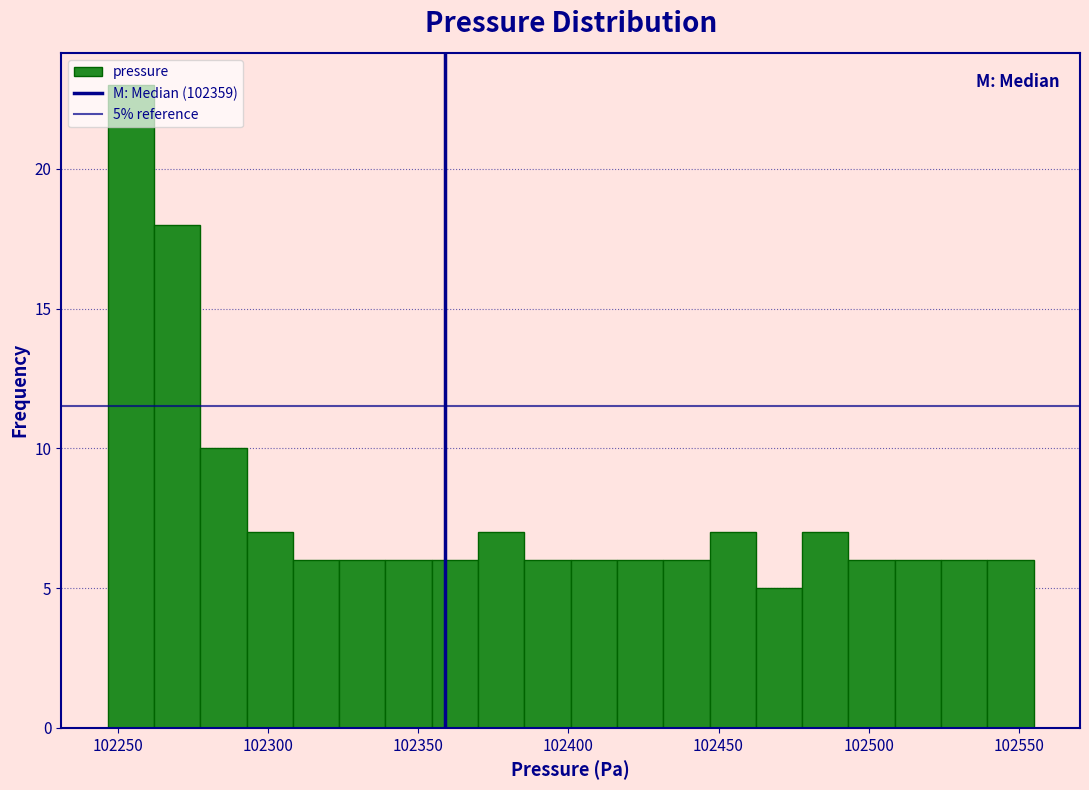

Read against the x-axis, roughly where is the centre of the tallest bar?

102255